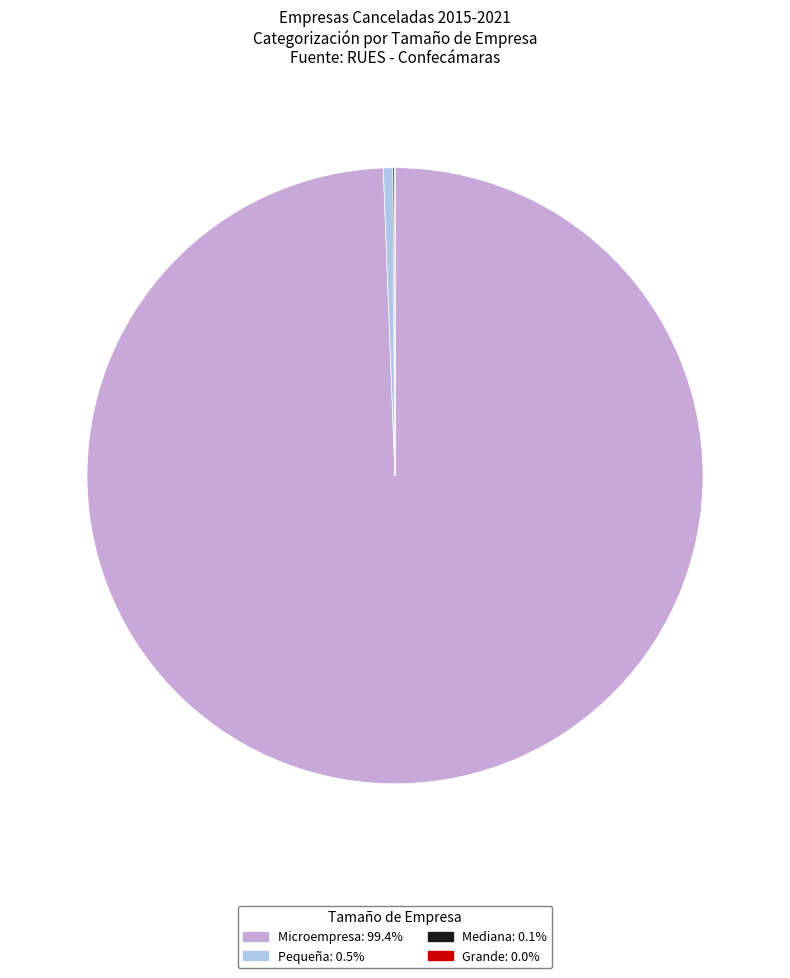

Is there a majority slice in this chart?

Yes